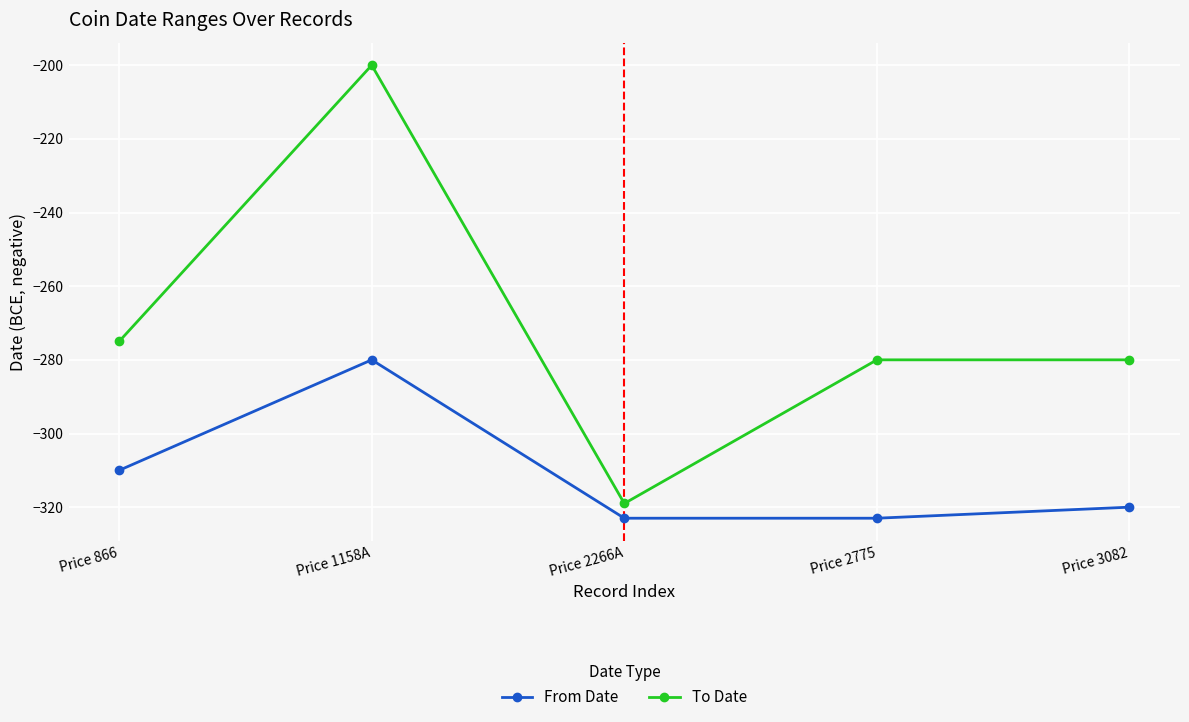

What is the label of the 2nd point from the right?

Price 2775